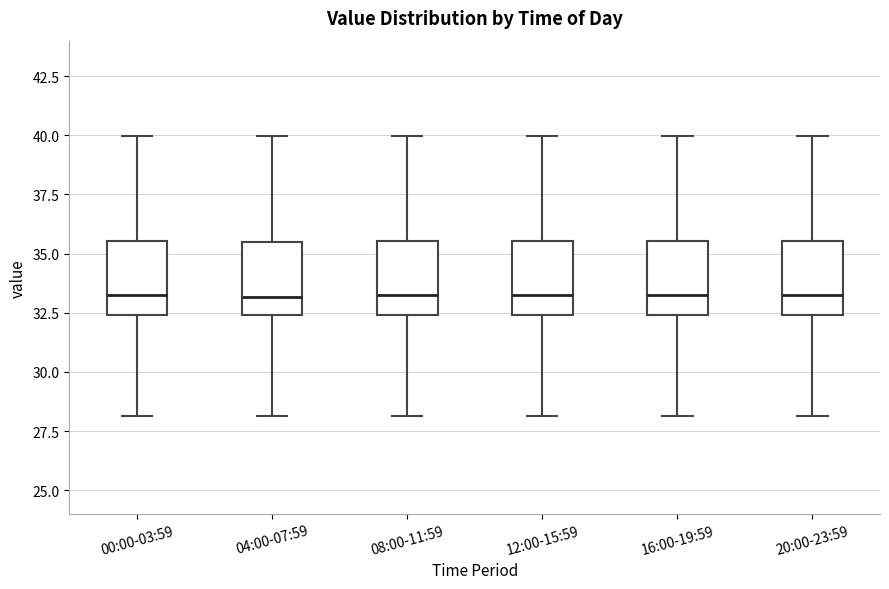

Where is the upper edge of the box for 00:00-03:59 on the y-axis? The values are not printed on the chart, so give them approximately, as read against the axis.

35.5